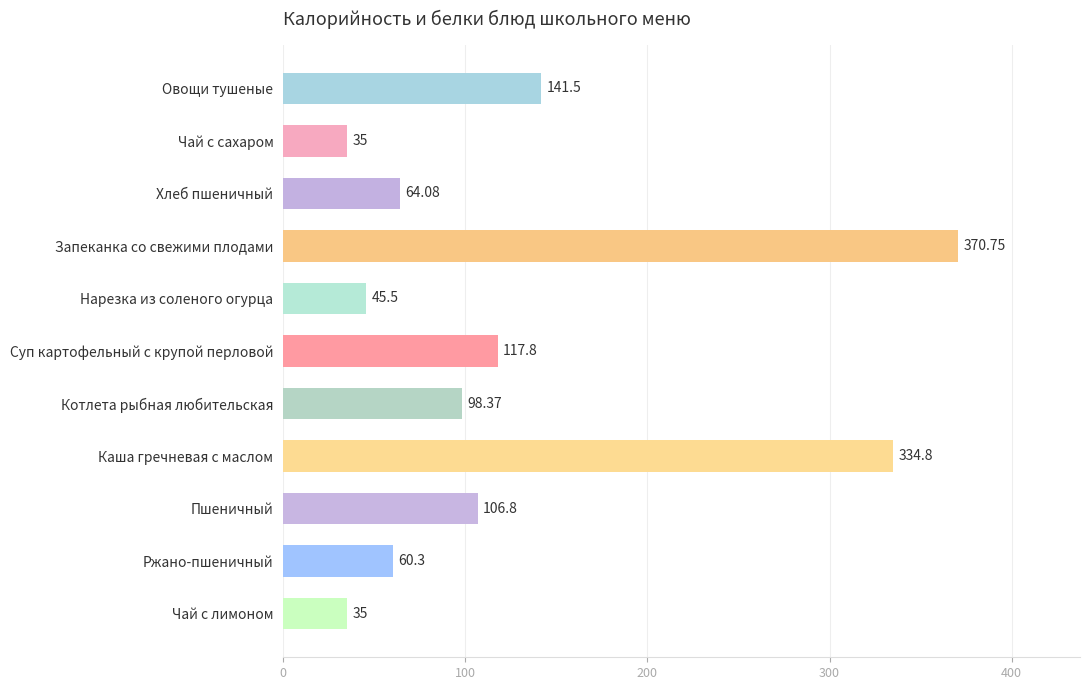

What is the label of the 1st bar from the bottom?

Чай с лимоном